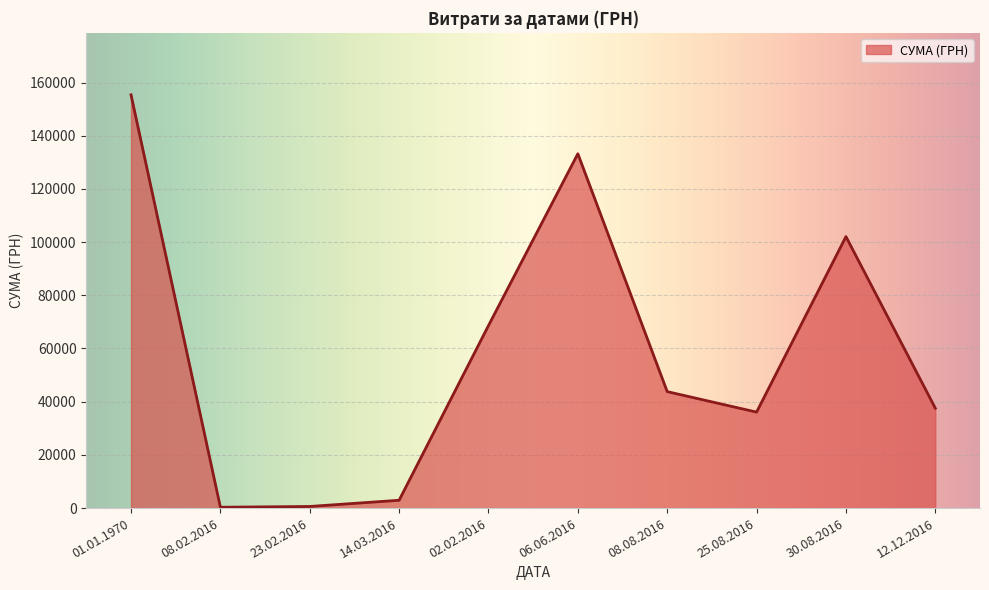

Which has a higher value, 01.01.1970 or 08.02.2016?

01.01.1970